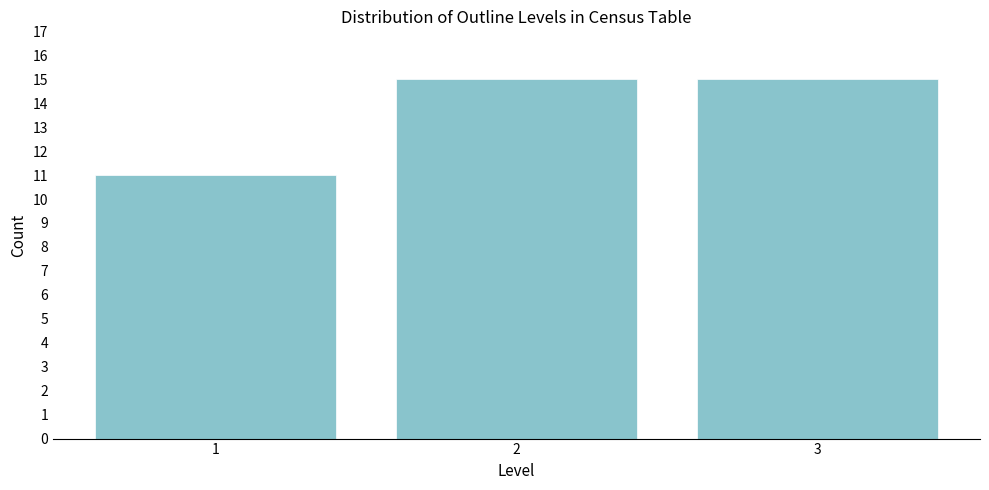

Reading right to left, list all the values displayed in this chart.

15	15	11